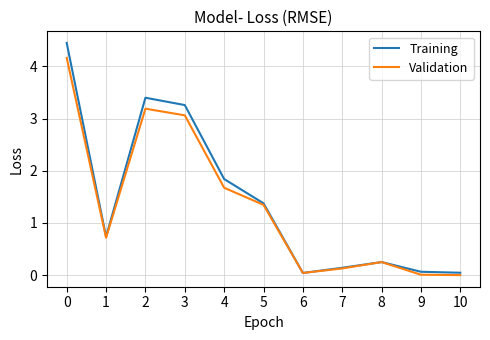

Is the value of Training at 9 greater than the value of Validation at 8?

No